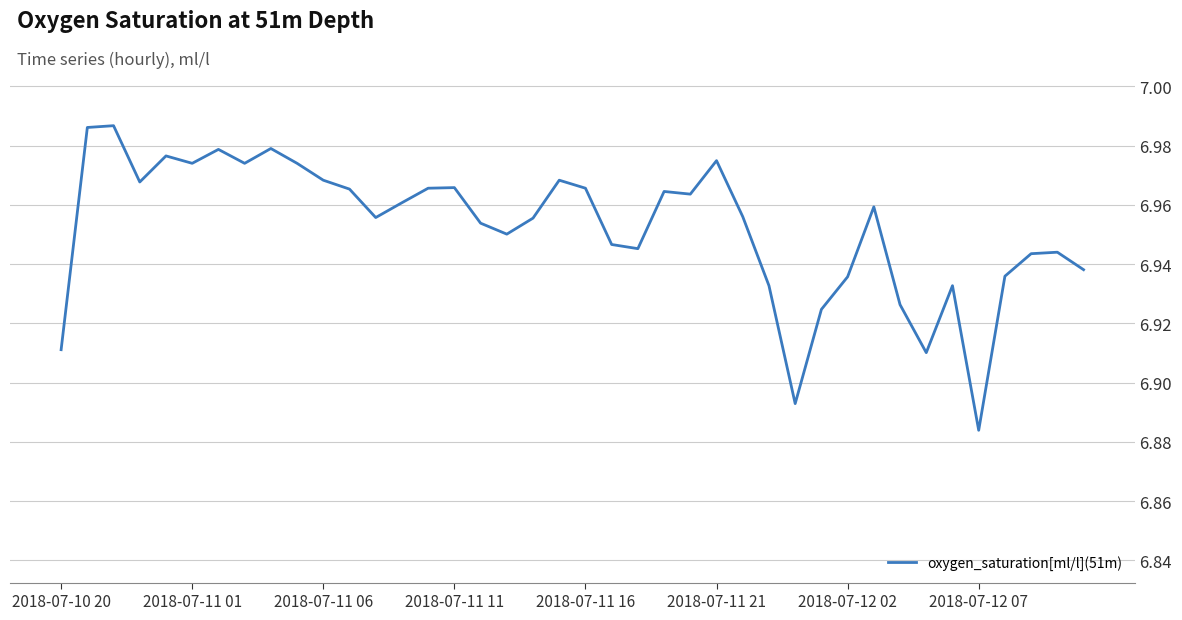

Which category has the lowest value across all series?

2018-07-12 07